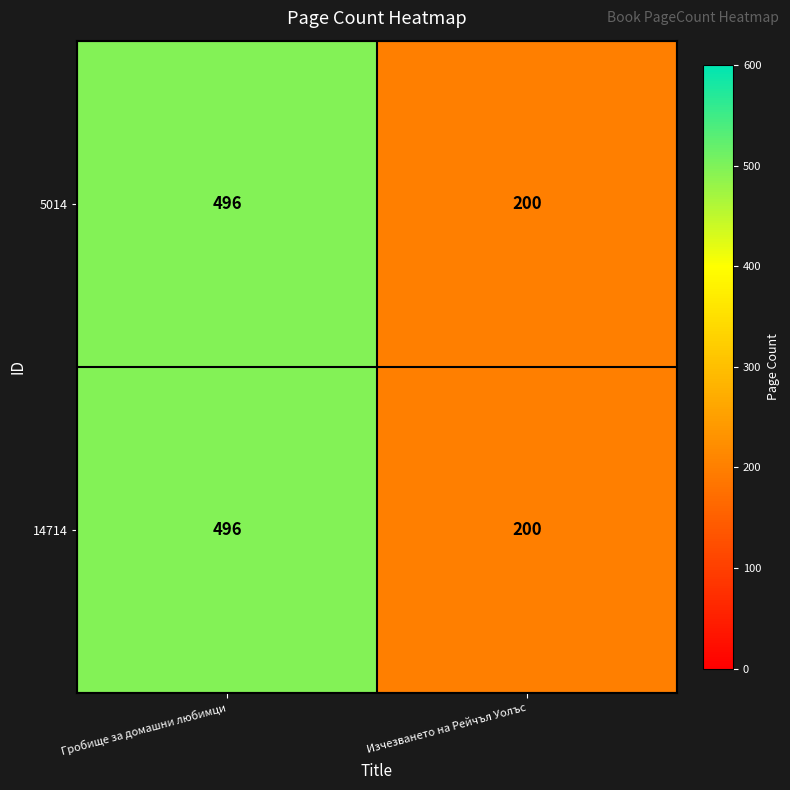

What value does the 5014 series have at Изчезването на Рейчъл Уолъс, to the nearest 10?

200